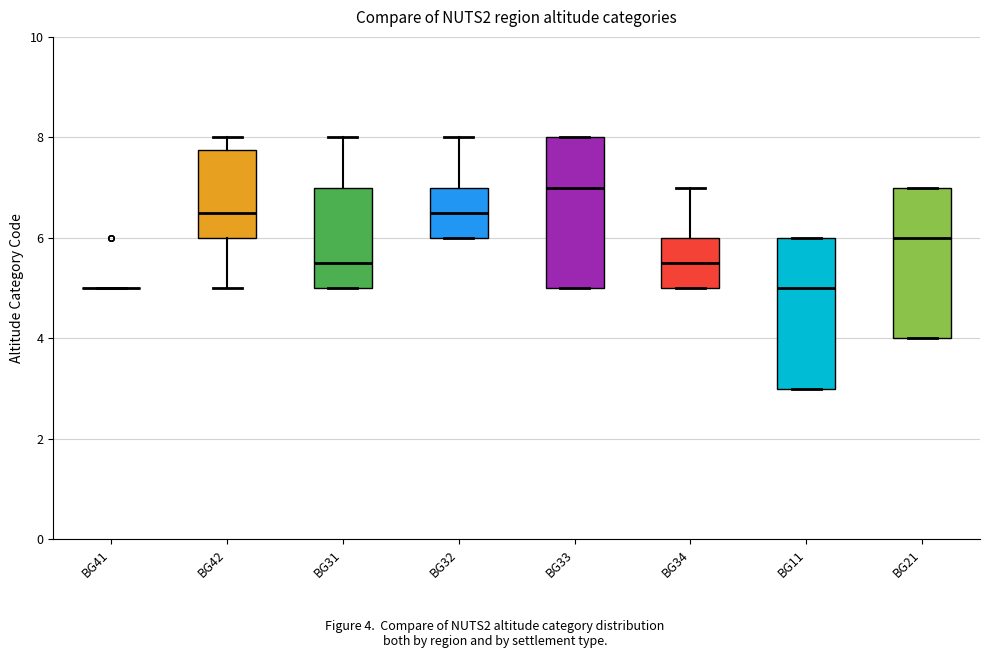

Where does the median line of the box for BG31 sit on the y-axis? The values are not printed on the chart, so give them approximately, as read against the axis.

5.6